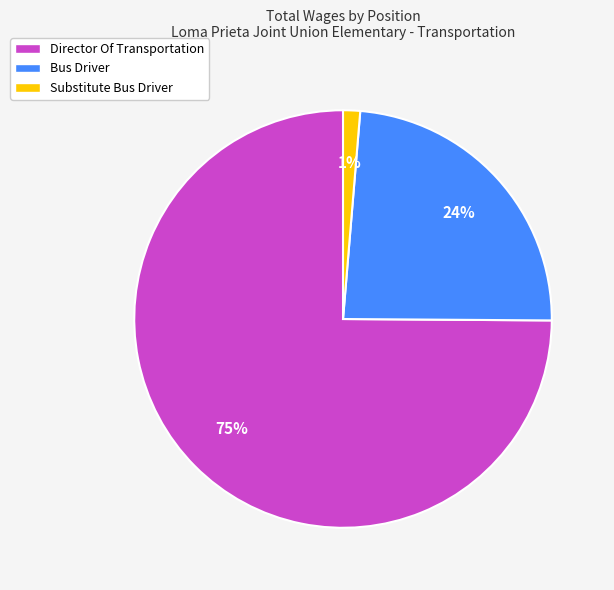

Which has a higher value, Bus Driver or Substitute Bus Driver?

Bus Driver